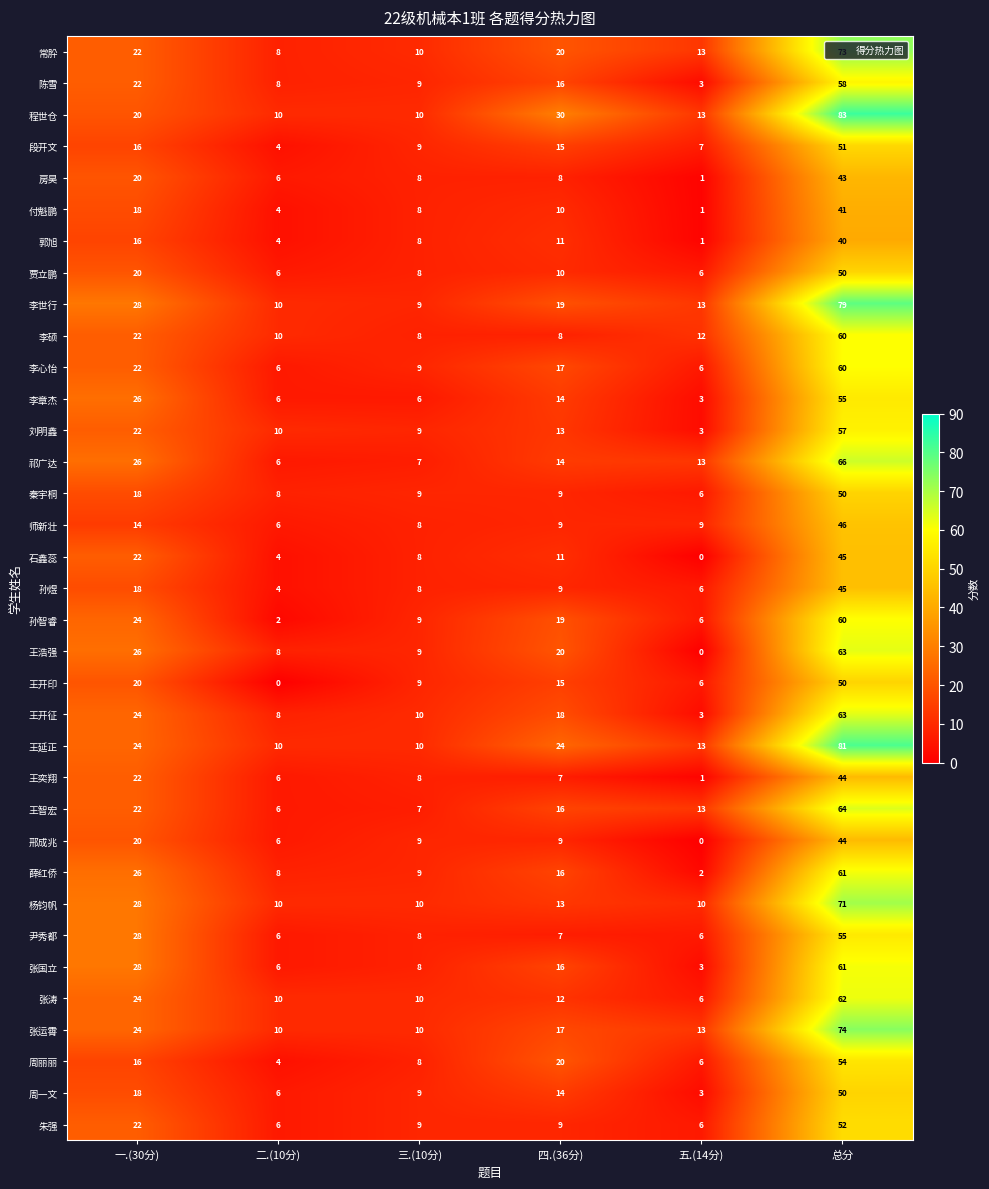

Which series has the largest range (max minus min)?

程世仓